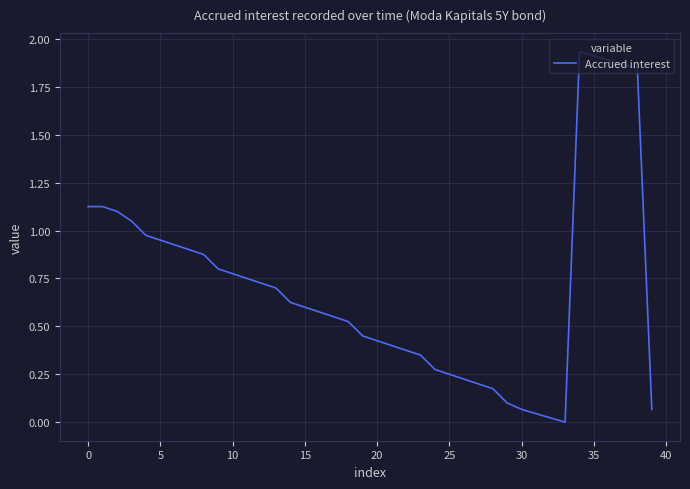

Where is the data nearest to the value 0?

33